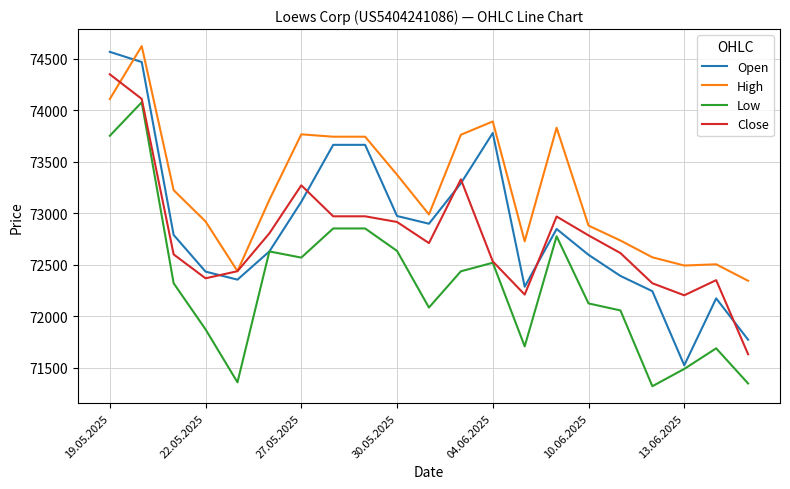

Which series has the largest range (max minus min)?

Open